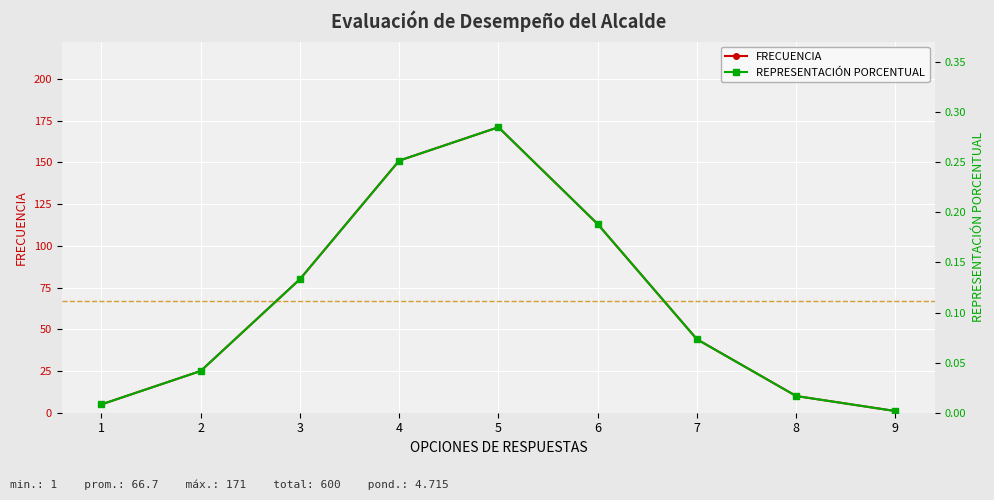

Where is the first local maximum for FRECUENCIA?

5